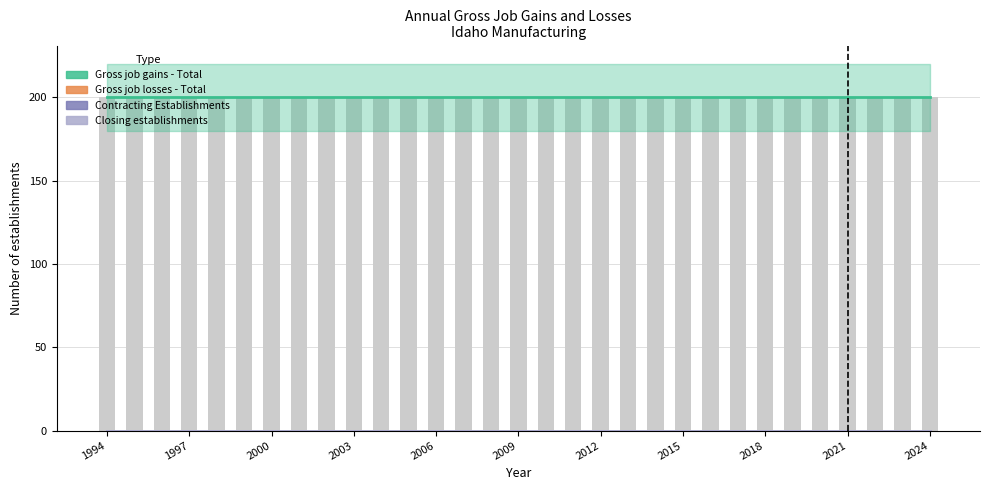

What is the total value across all series at 2018?

200